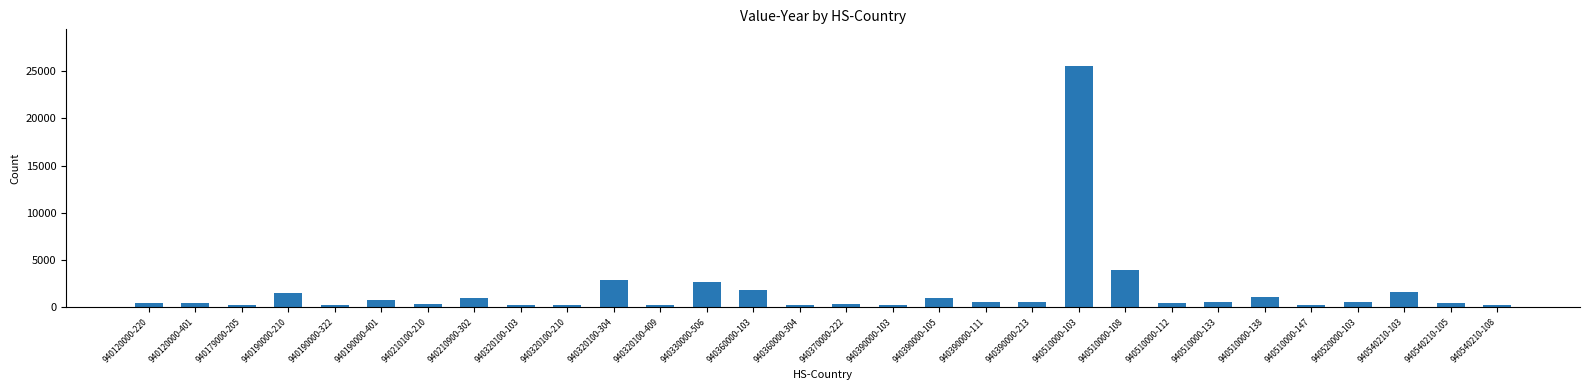

How many data points are less than 508?

15